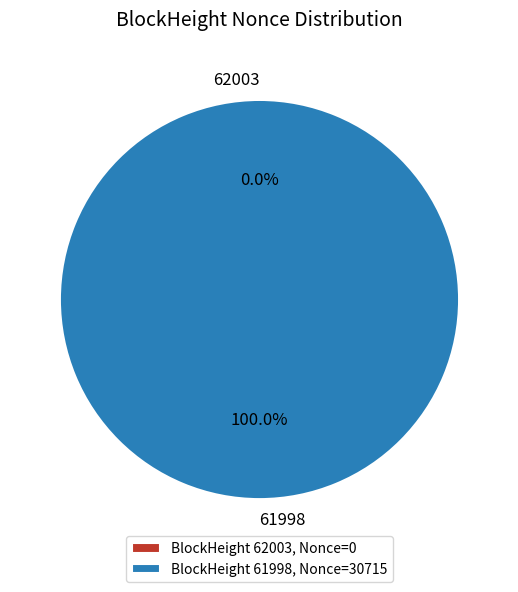

Does 61998 account for over 50% of the chart?

Yes